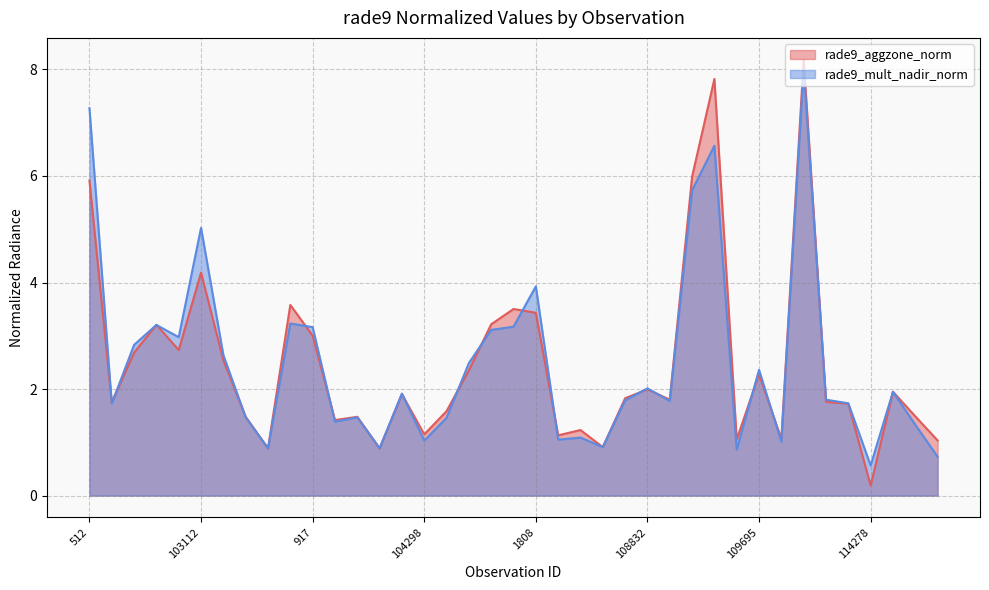

List the series in order of their overall mean, lowest first.

rade9_aggzone_norm, rade9_mult_nadir_norm